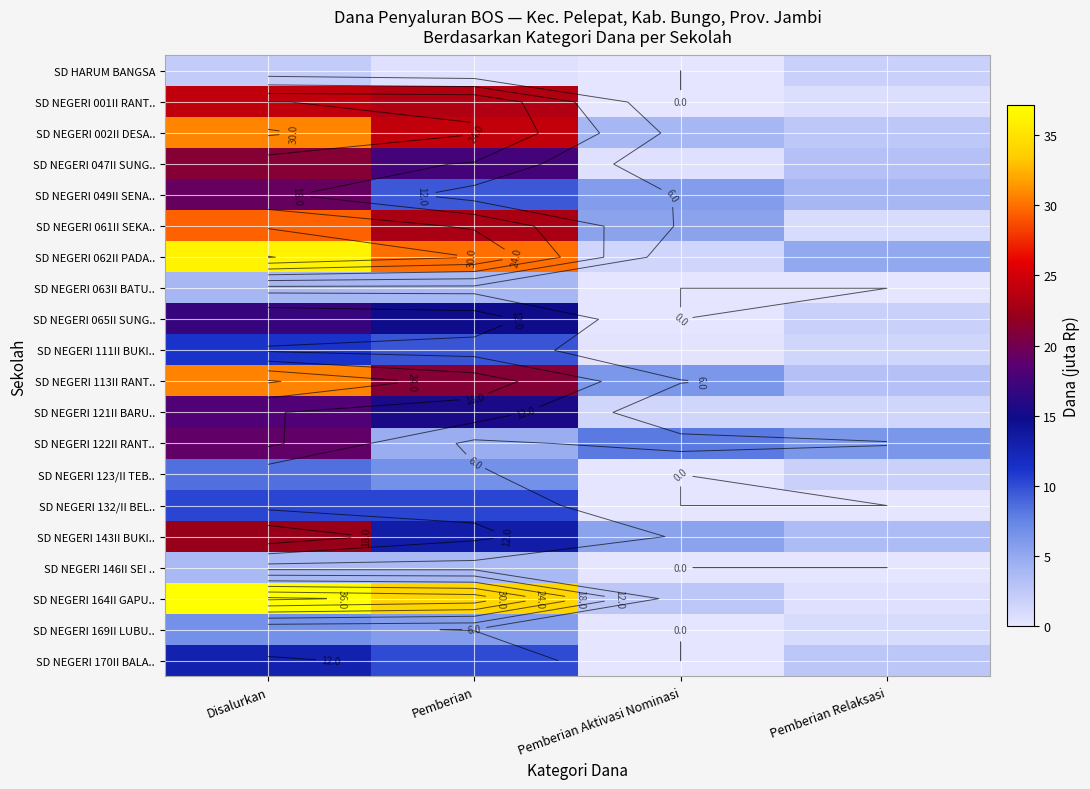

Which category has the lowest value across all series?

Pemberian Aktivasi Nominasi